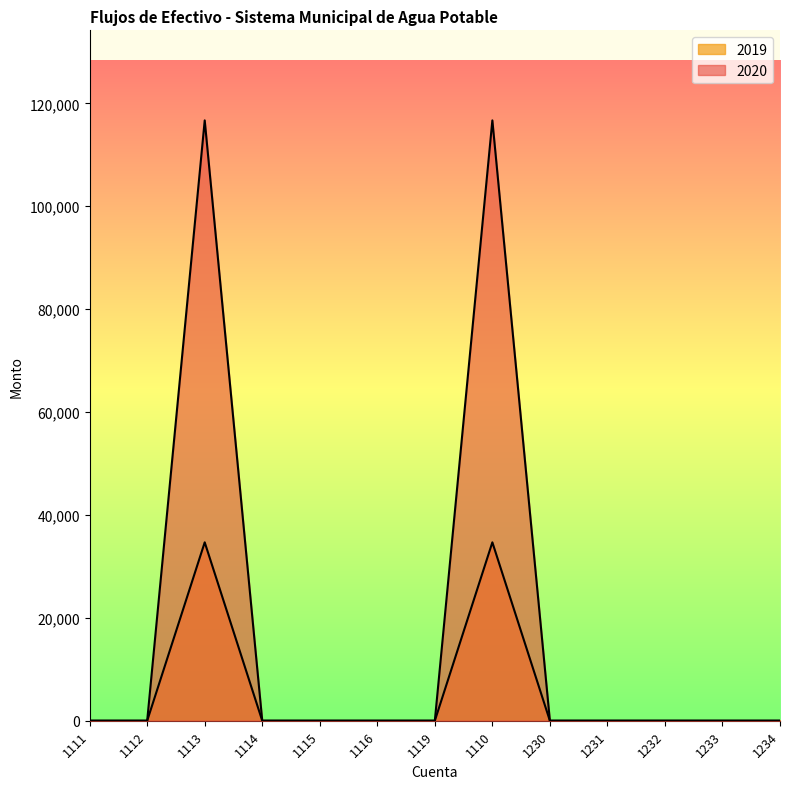

In 2020, how many points are higher than both neighbors (excluding endpoints)?

2